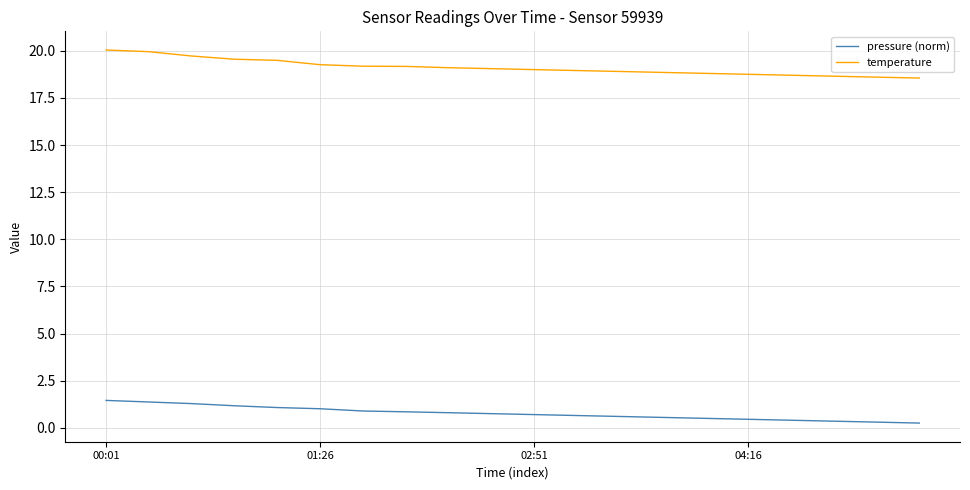

True or false: temperature and pressure (norm) intersect in this chart.

False